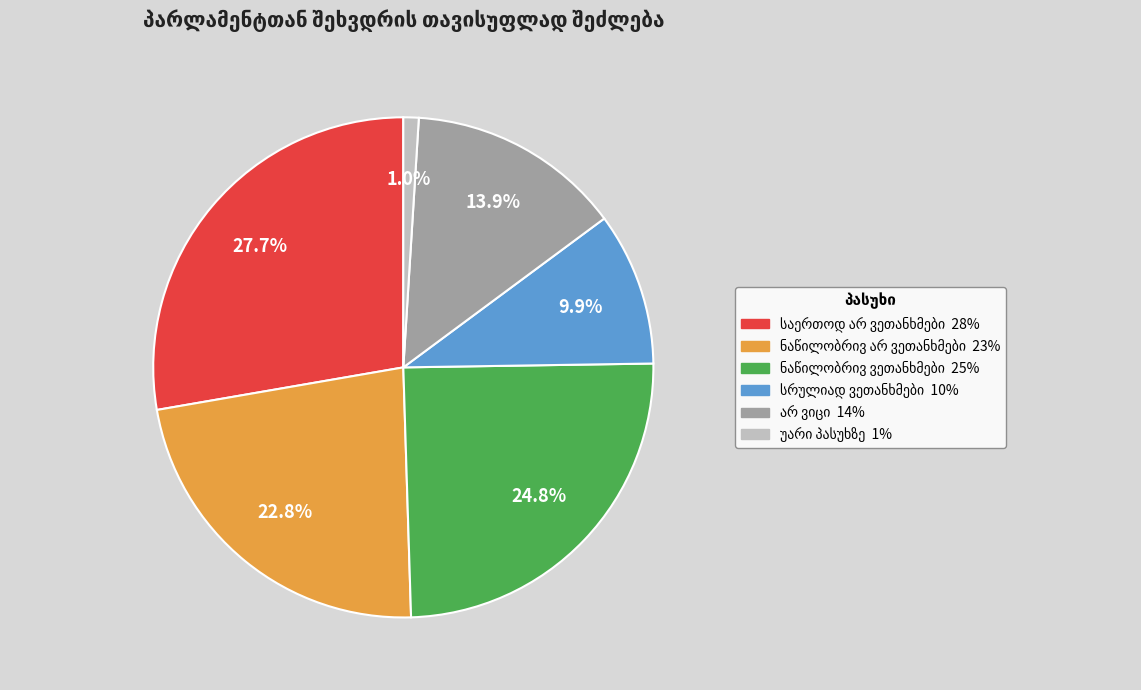

To the nearest percent, what is the average slice percentage?

17%